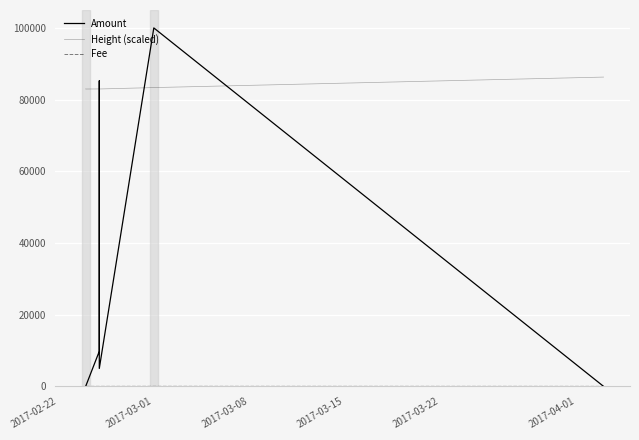

What is the value of the Height (scaled) point at the 7th from the left?

86276.0